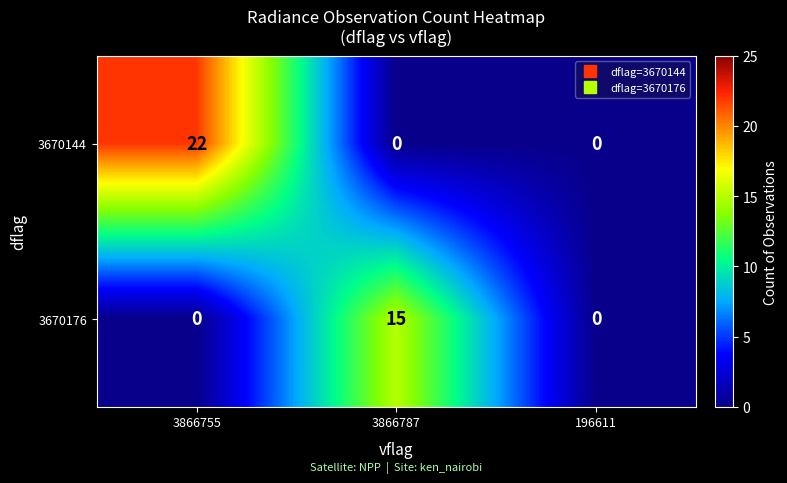

True or false: 3670176 has a value of 0 at 3866755.

True